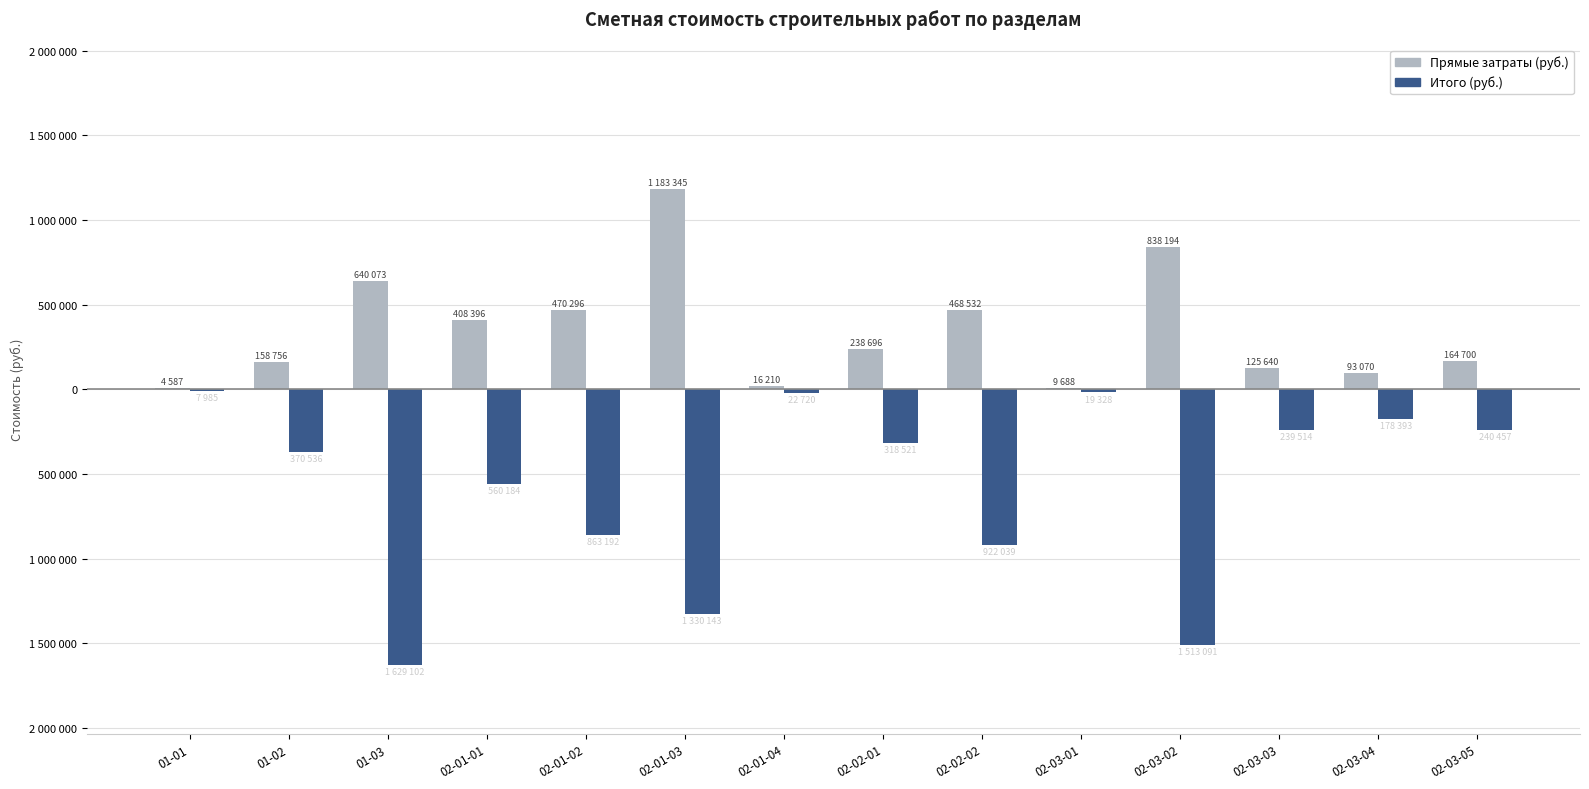

What is the value of the Итого (руб.) bar at the 1st from the left?

-7985.6